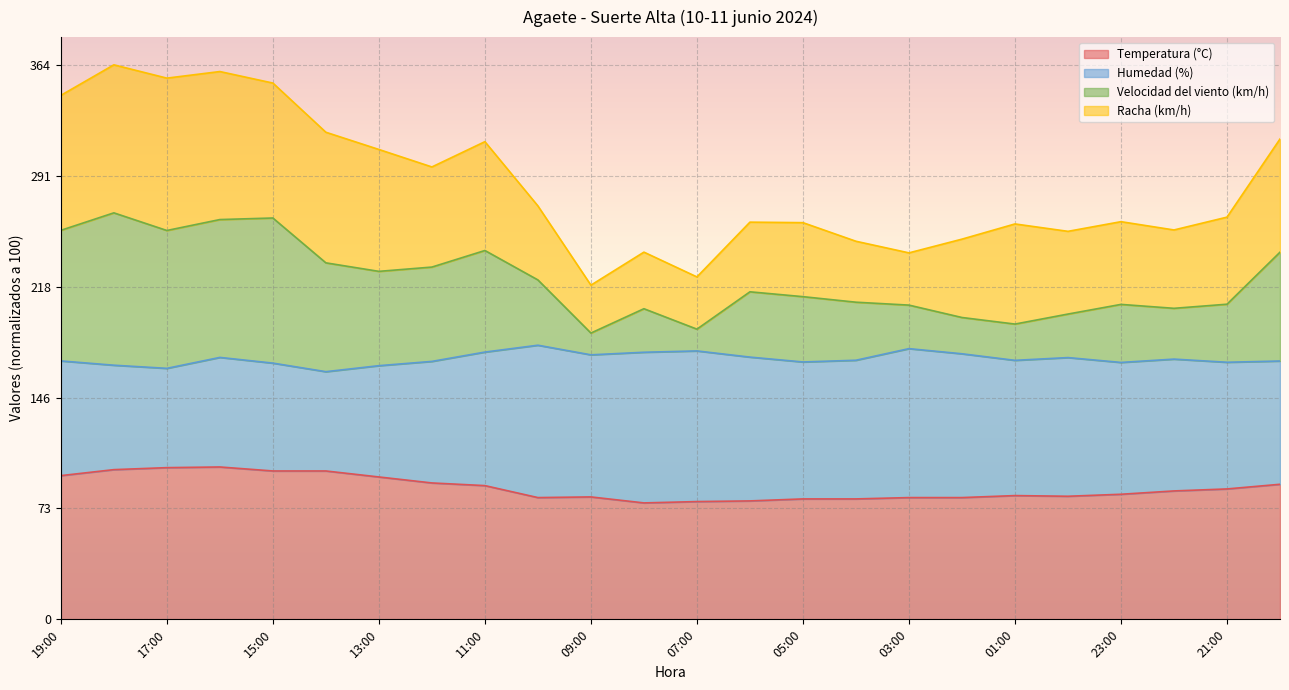

What is the minimum value for Temperatura (°C)?

76.4